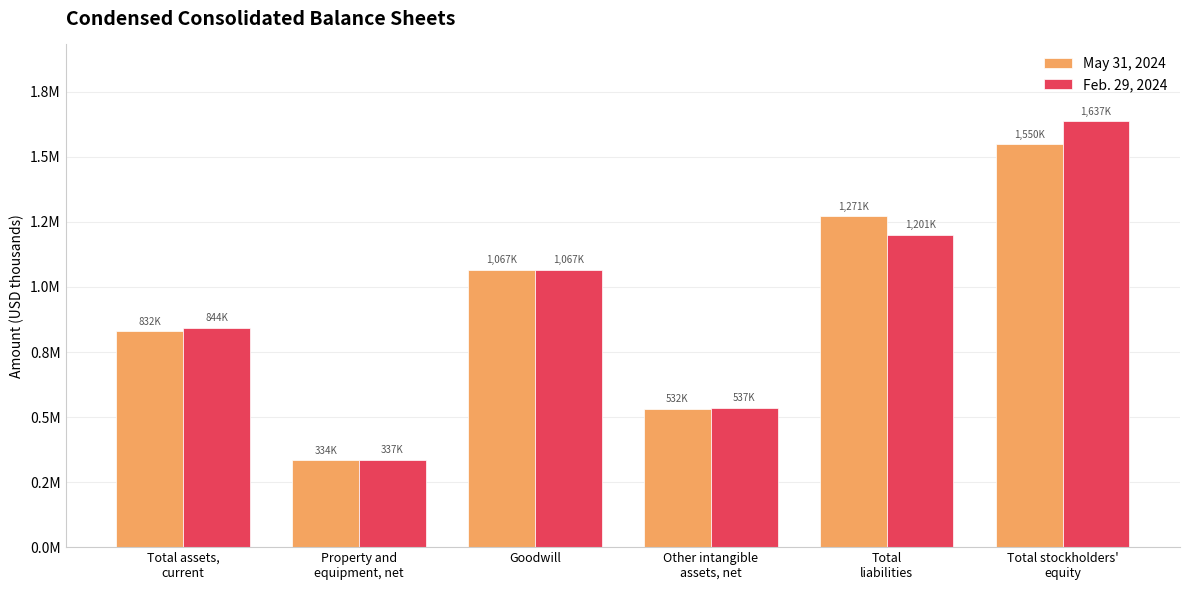

The May 31, 2024 series shows 855220 at Other intangible
assets, net. True or false?

False